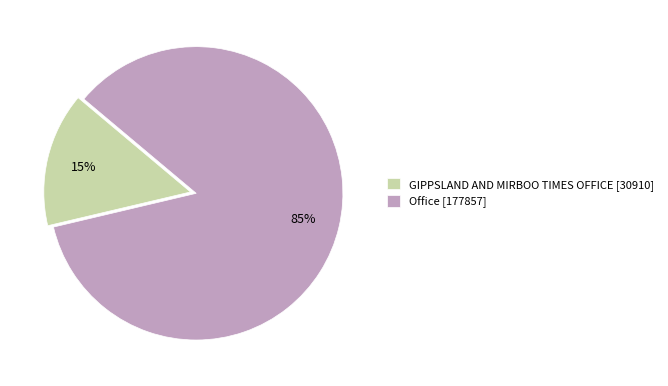

Which category has the smallest portion of the pie?

GIPPSLAND AND MIRBOO TIMES OFFICE